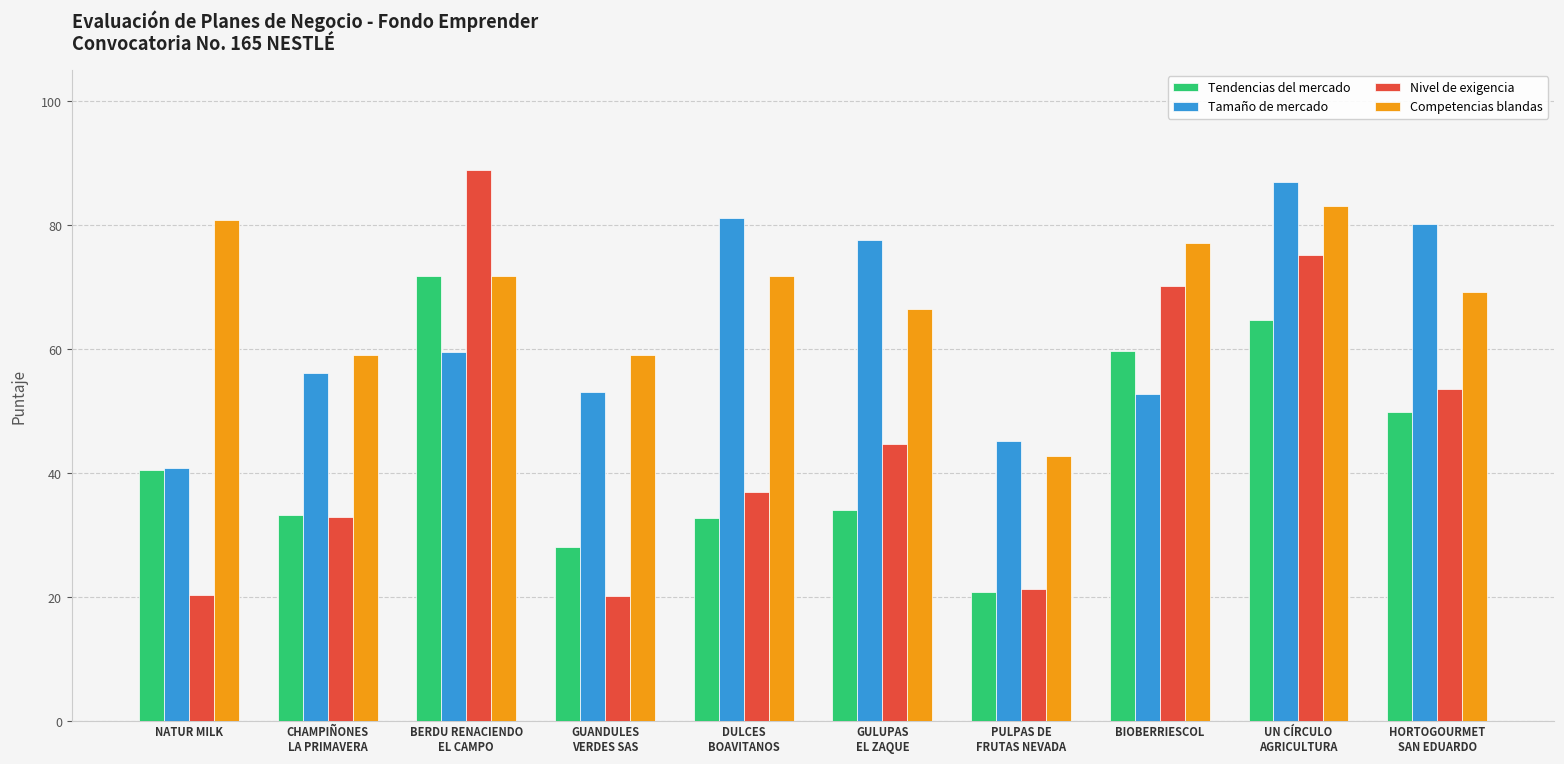

What is the smallest value displayed?

20.3